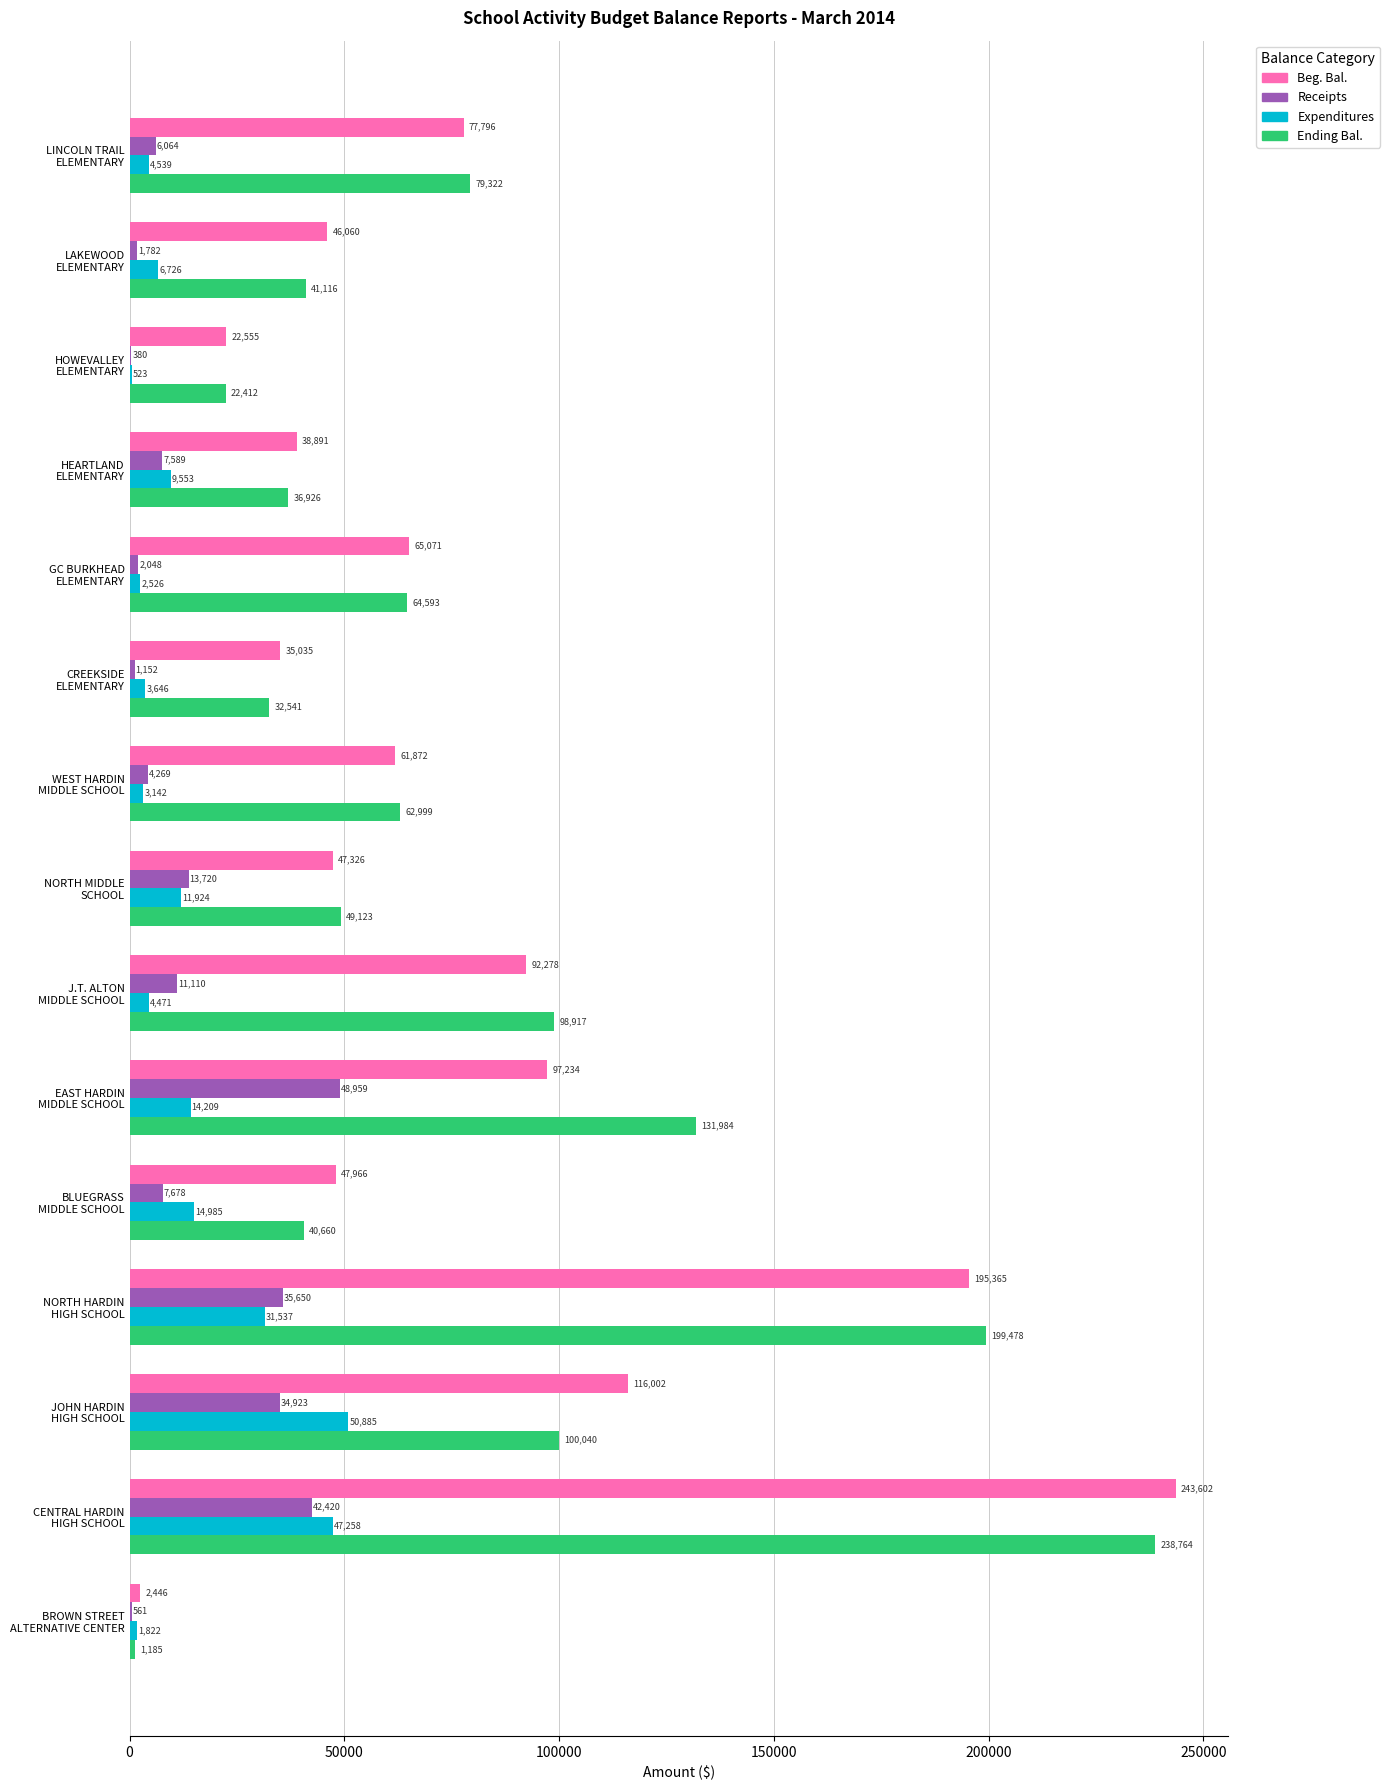

How many data points does each series have?

15